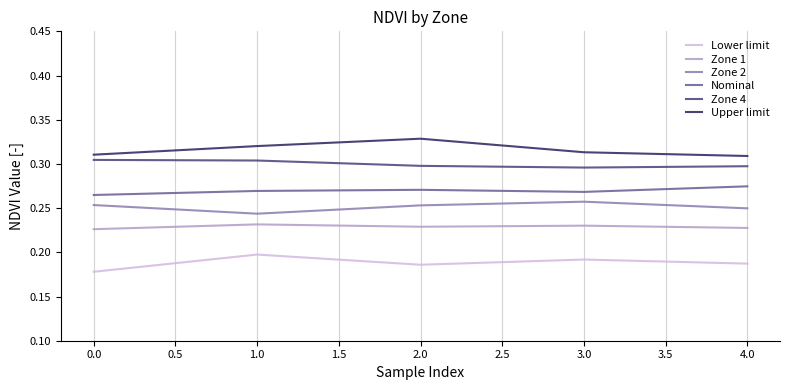

What position from the right is 4.0?

1